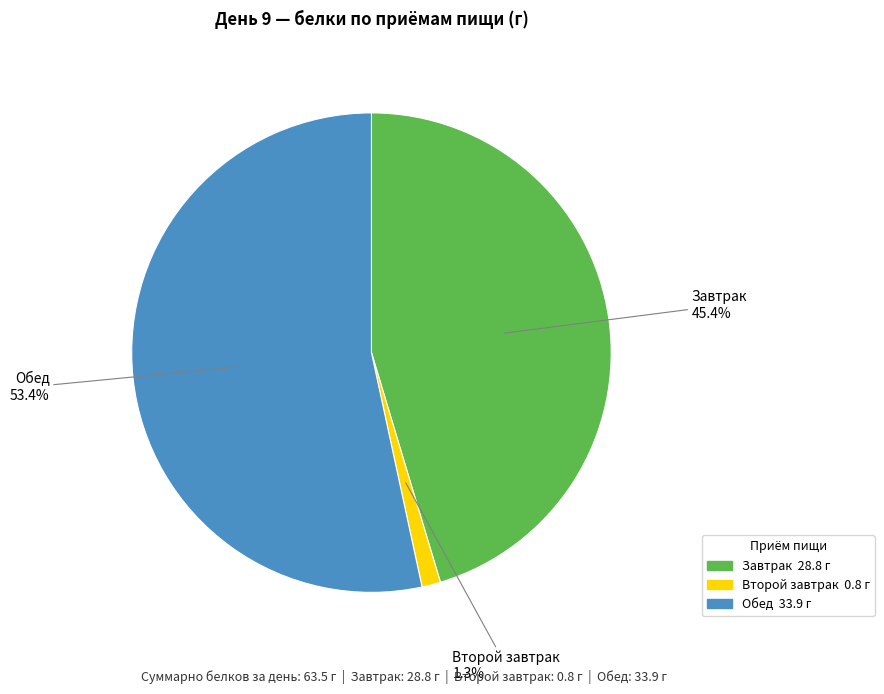

Does any single category account for the majority?

Yes